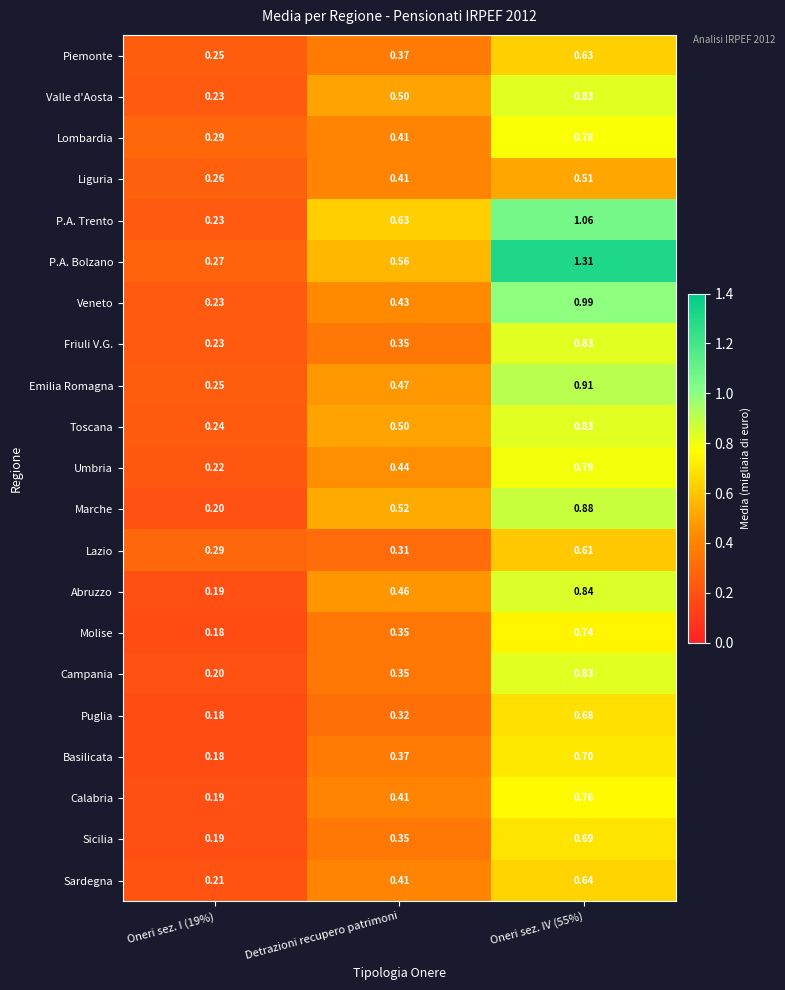

Is the value of Veneto at Oneri sez. I (19%) greater than the value of Umbria at Detrazioni recupero patrimoni?

No